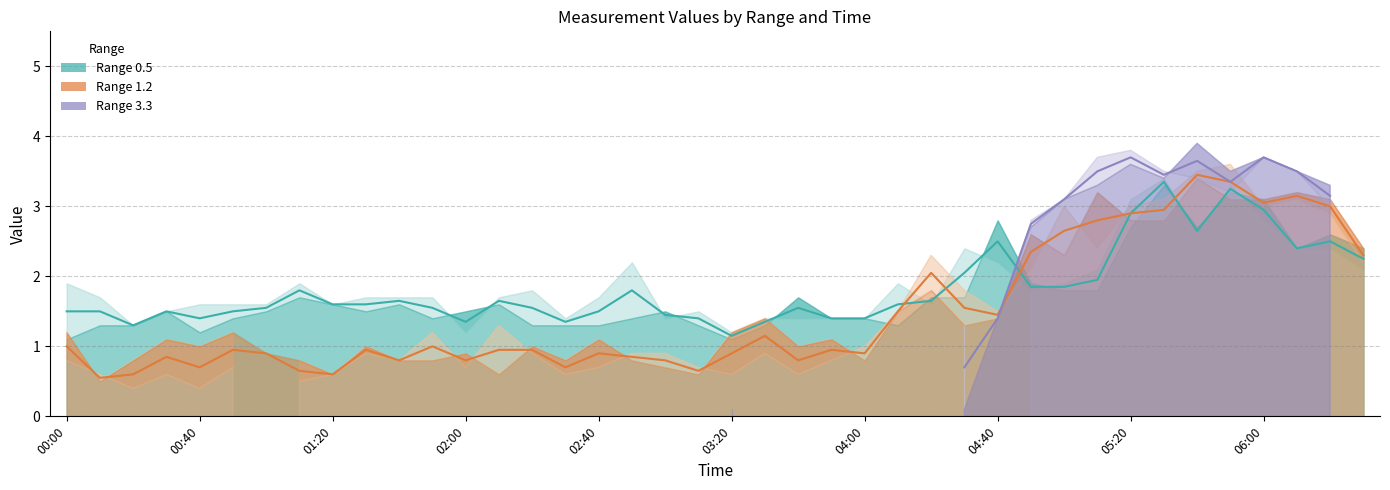

What position from the left is 38?

39